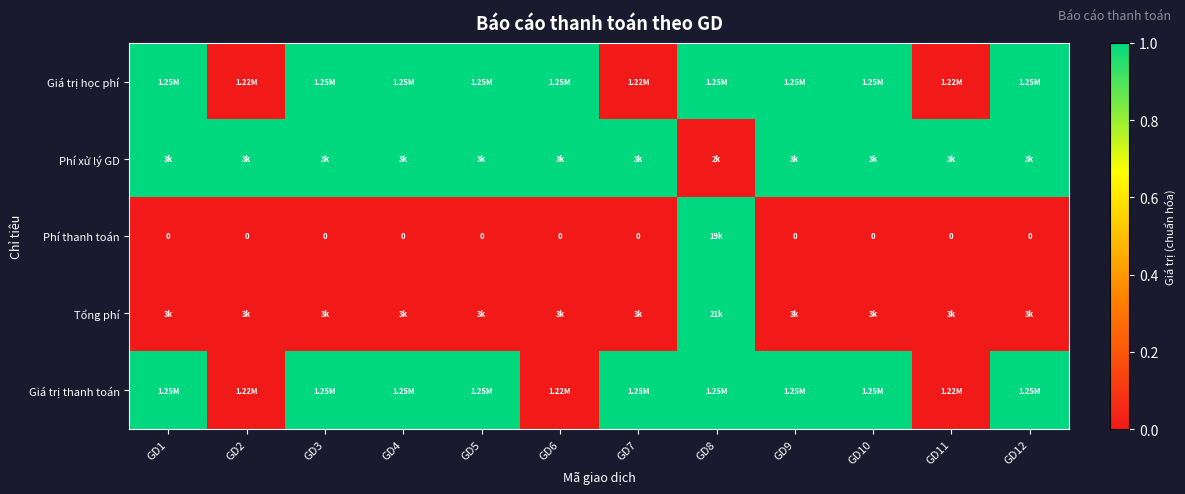

The value of Phí thanh toán at GD7 is 0. True or false?

True